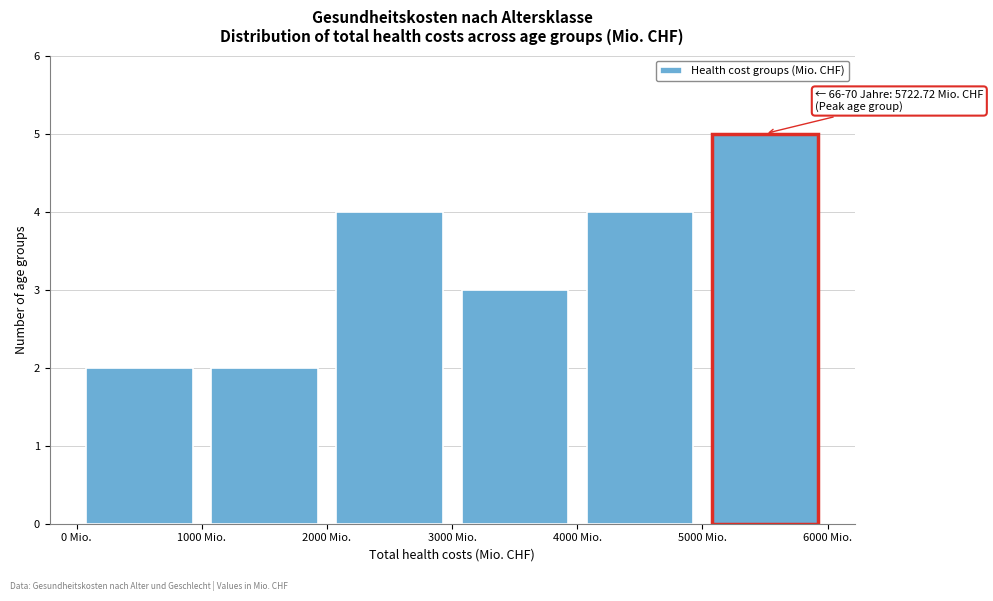

Over which range of the x-axis is the bar tallest?

5000 to 6000